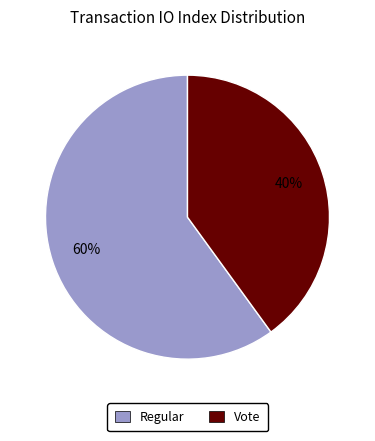

To the nearest percent, what is the difference between the largest and smallest slice percentages?

20%